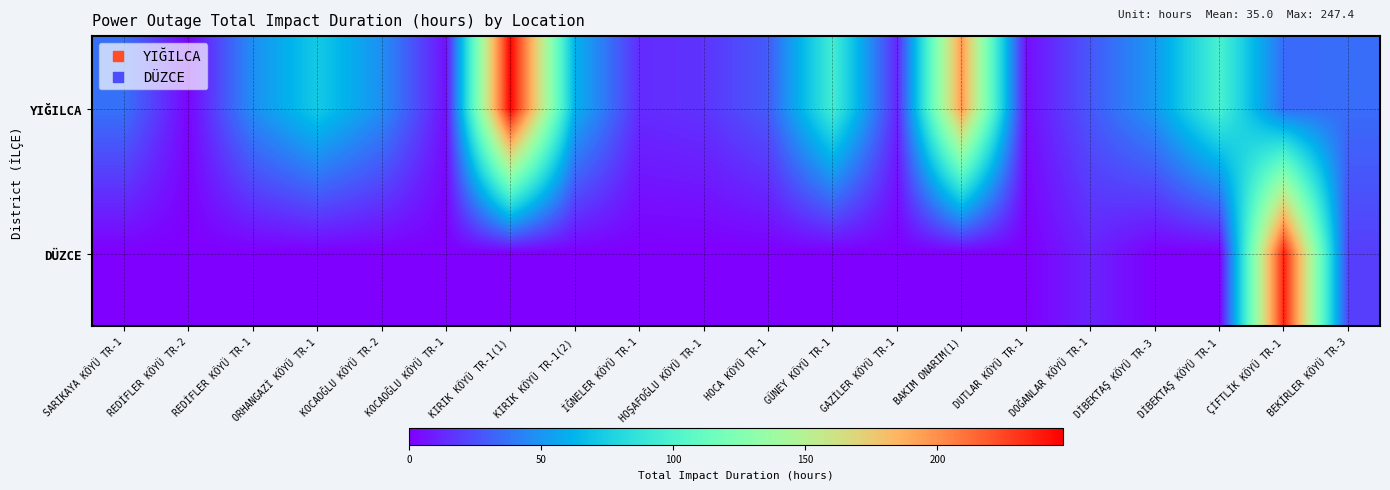

How many data points does each series have?

20